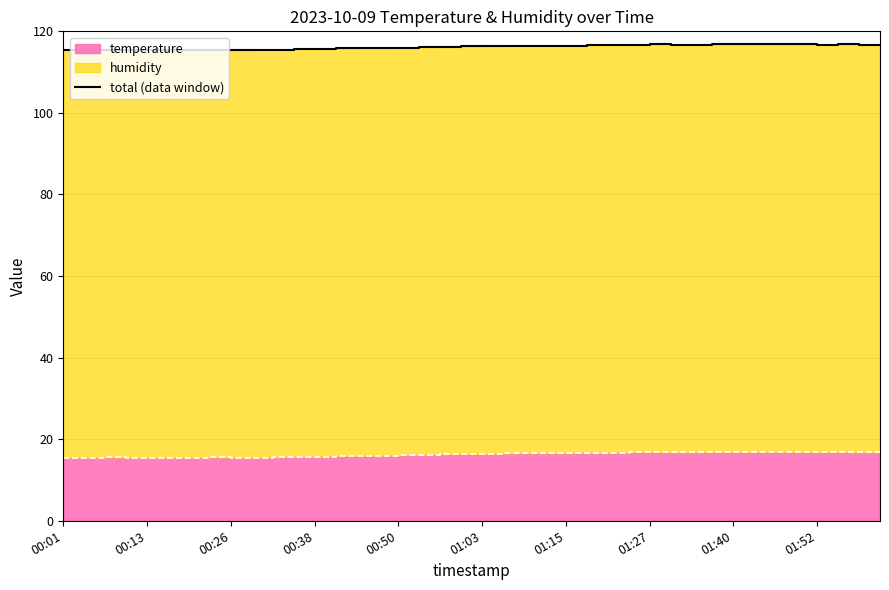

What is the change in value from 19 to 25?

+0.3